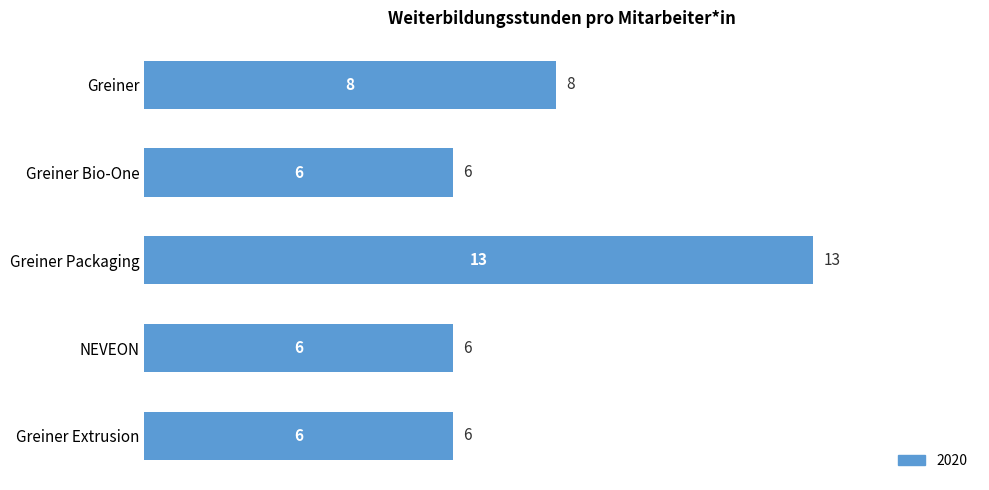

The chart shows a value of 18 at Greiner Packaging. True or false?

False